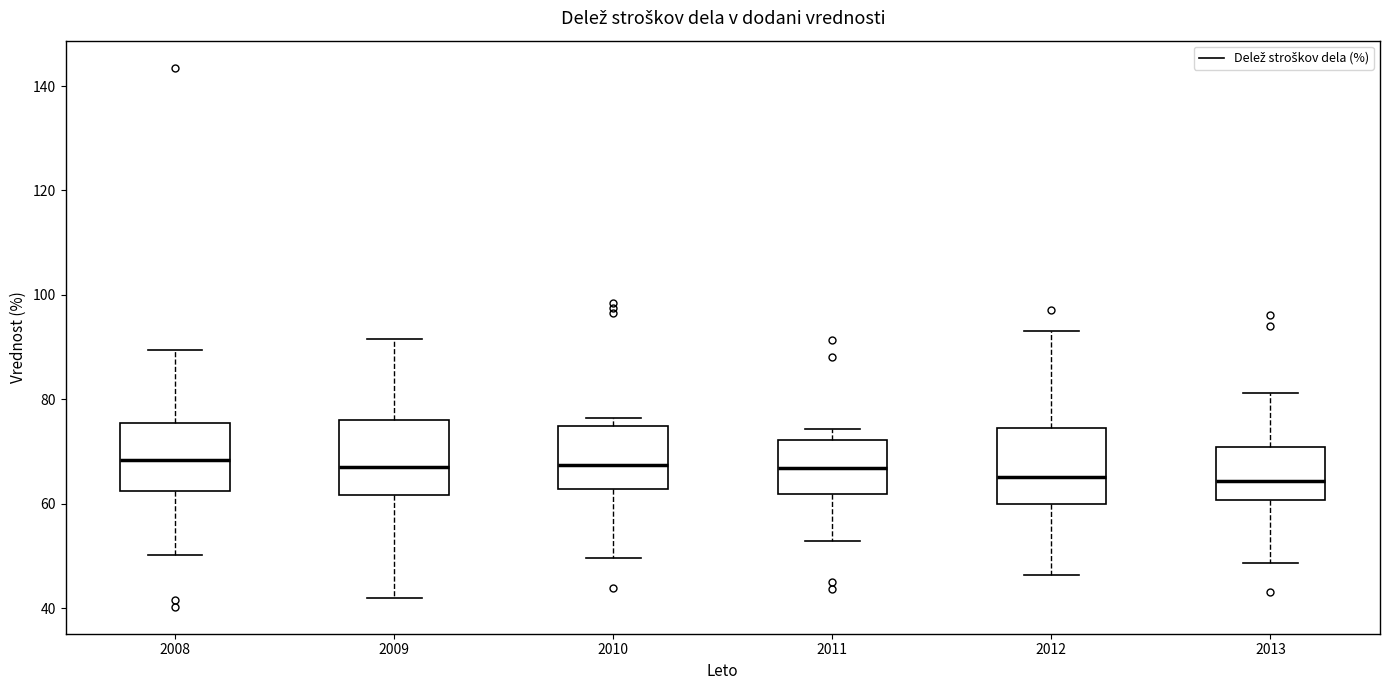

Where is the upper edge of the box at x = 2011 on the y-axis? The values are not printed on the chart, so give them approximately, as read against the axis.

72